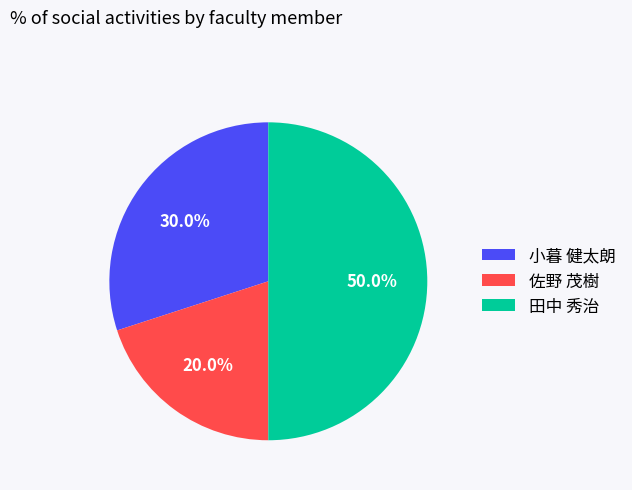

Count the number of slices in the pie.

3